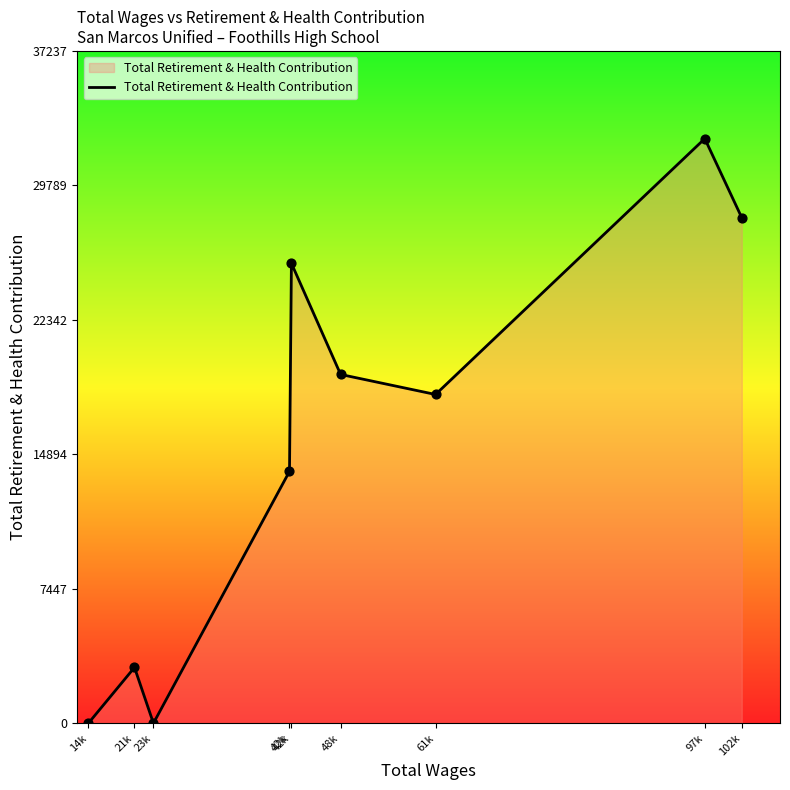

Approximately how many times larger is the value at 21k compared to 42k?

0.1